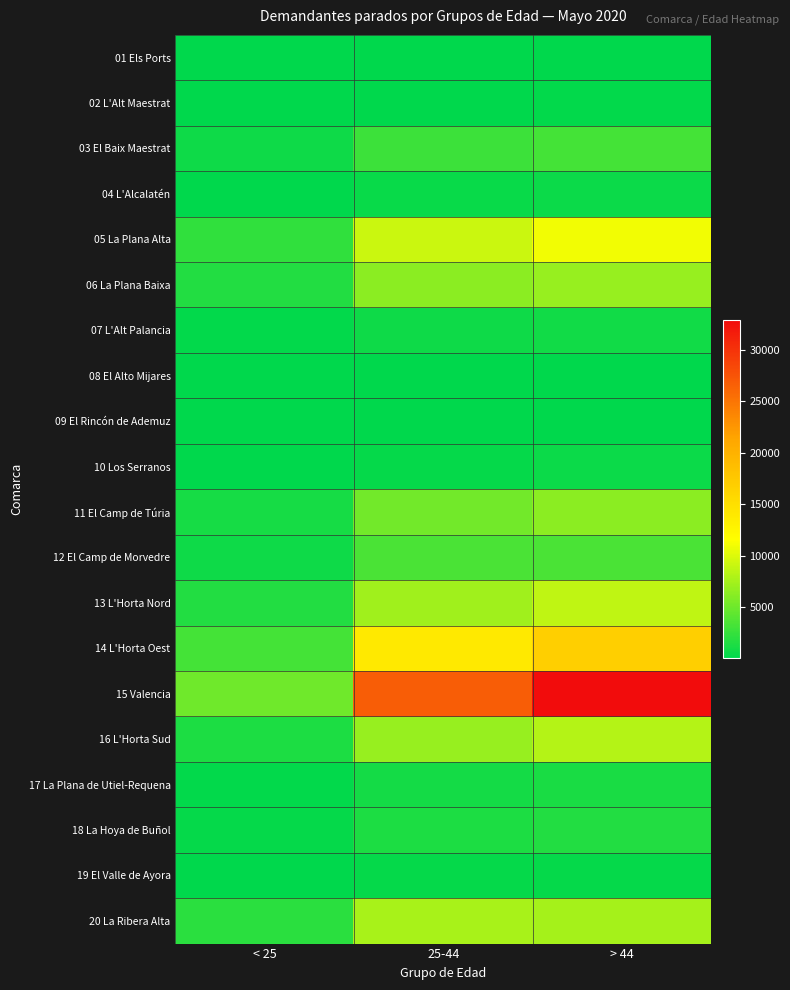

Which series changed the most between < 25 and 25-44?

15 Valencia